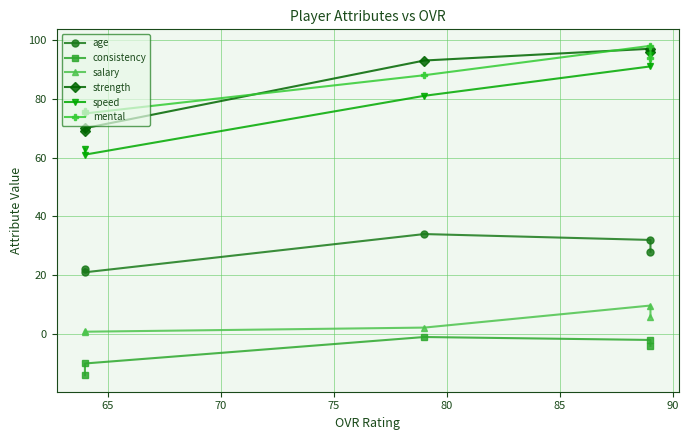

Reading left to right, transcribe all the data shown in this chart.

age: 22.0	21.0	34.0	32.0	28.0
consistency: -14.0	-10.0	-1.0	-2.0	-4.0
salary: 1.0	0.8	2.2	9.7	5.9
strength: 69.0	70.0	93.0	97.0	96.0
speed: 63.0	61.0	81.0	91.0	95.0
mental: 76.0	75.0	88.0	98.0	94.0